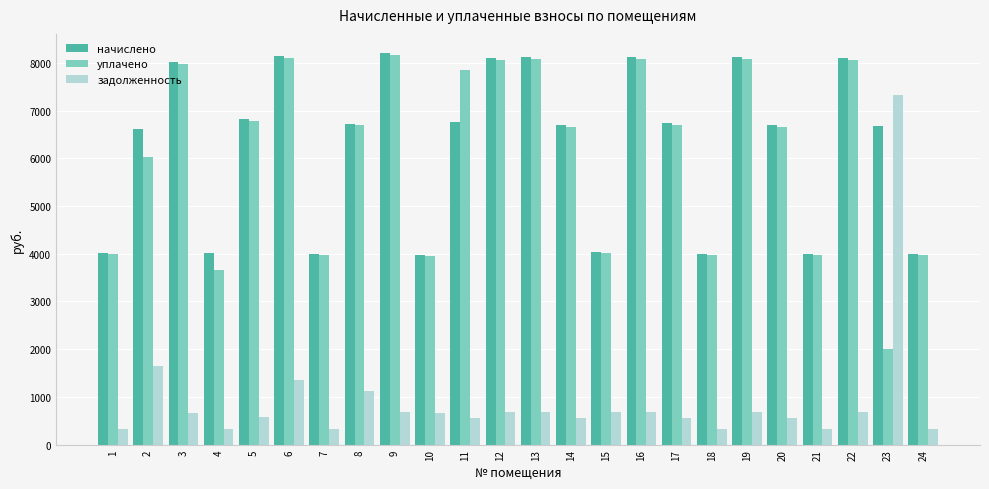

Which series has the widest spread of values?

задолженность